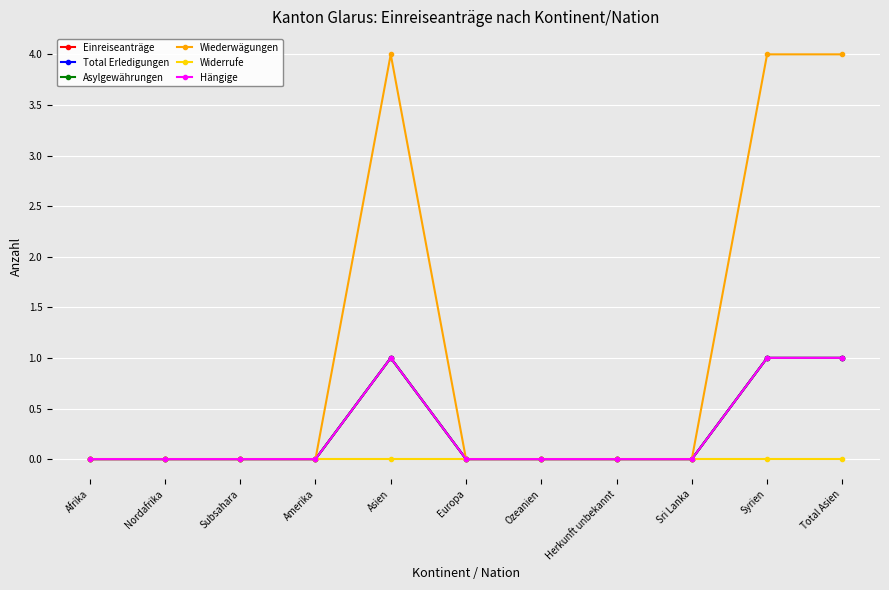

At which category is the sum across all series the highest?

Asien